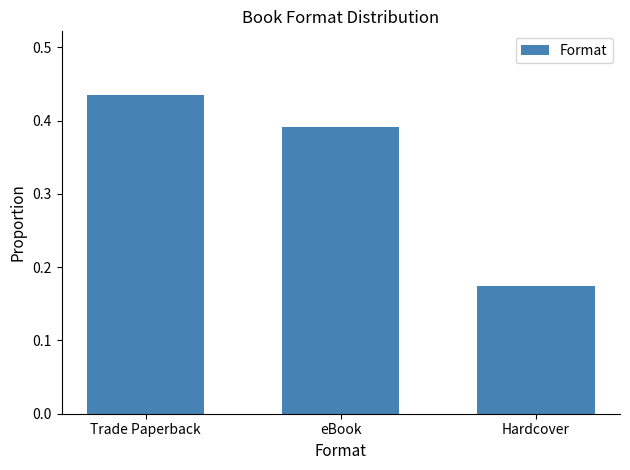

List the labels in order of value, largest first.

Trade Paperback, eBook, Hardcover